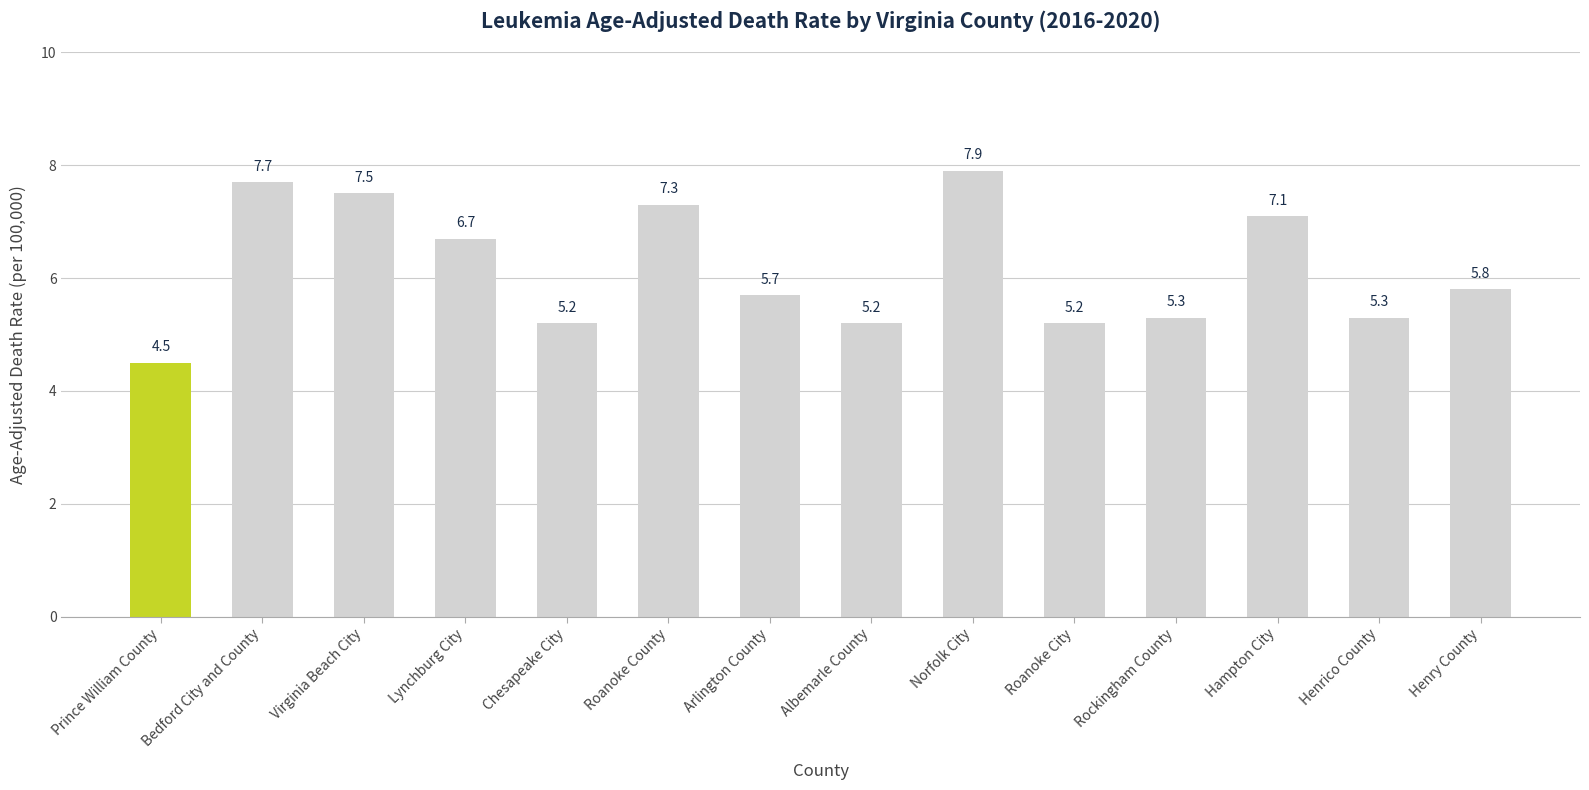

Between Arlington County and Roanoke County, which is larger?

Roanoke County